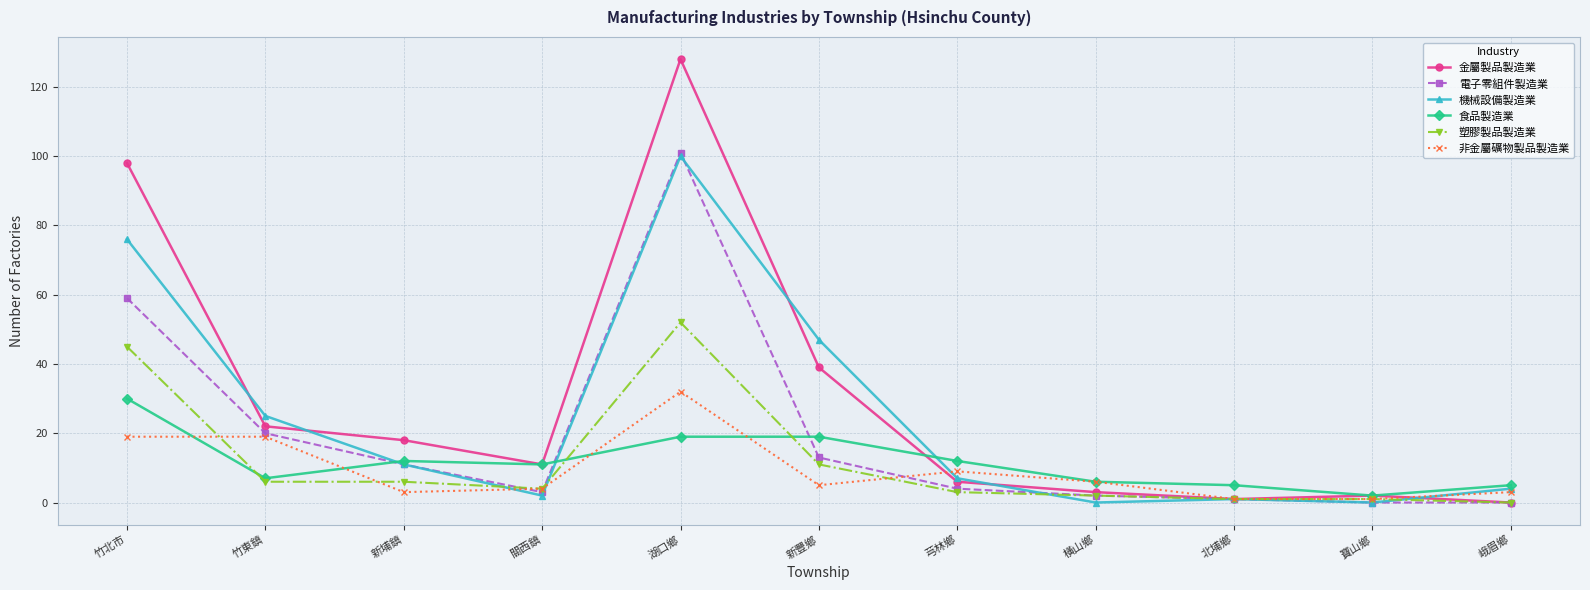

Where is the first local minimum for 食品製造業?

竹東鎮